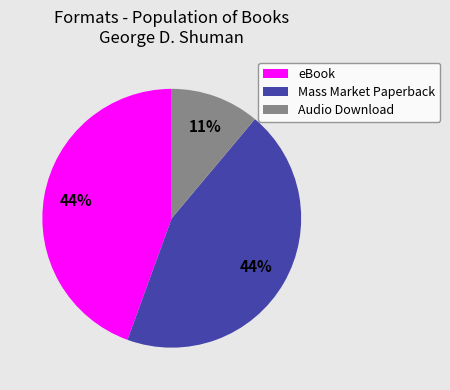

Is there any slice that represents more than half of the pie?

No